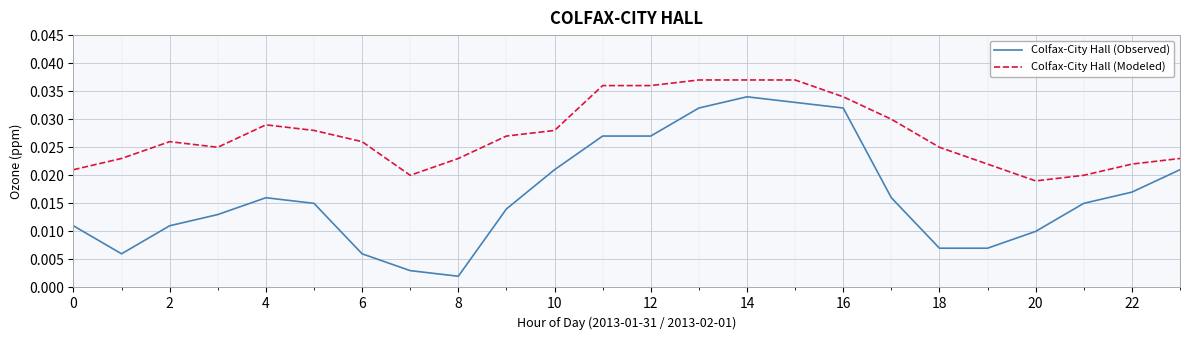

Which series has the largest total across all categories?

Colfax-City Hall (Modeled)